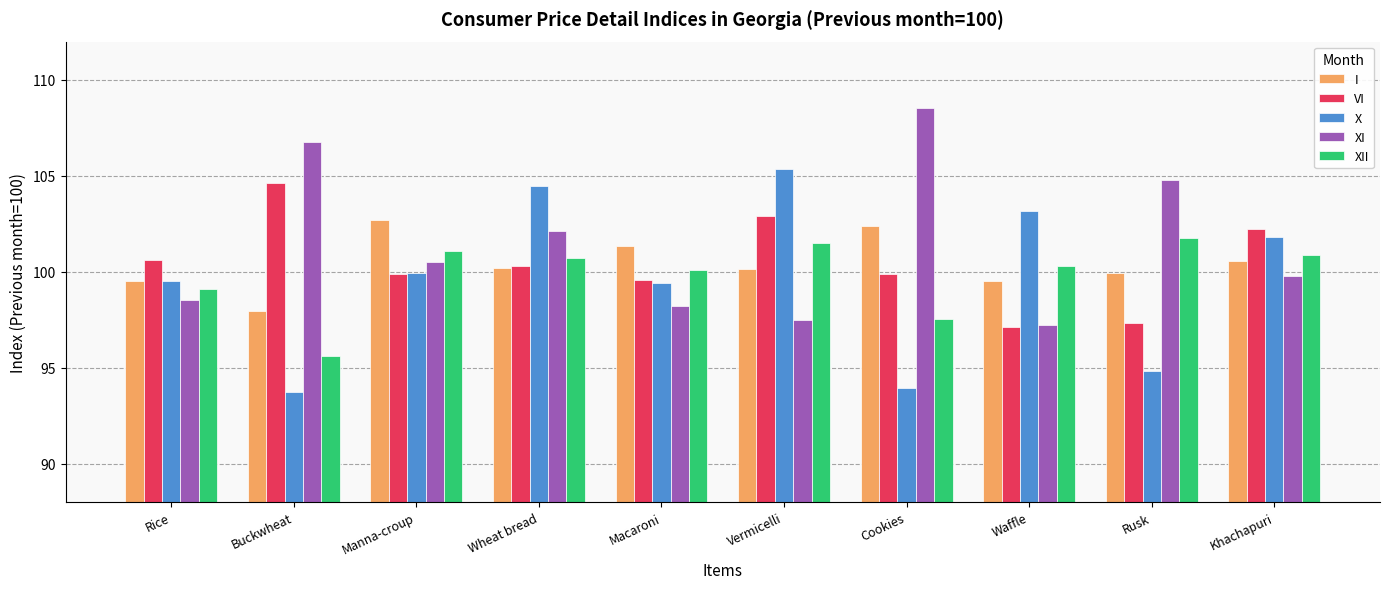

Is it true that X equals 99.4 at Macaroni?

True